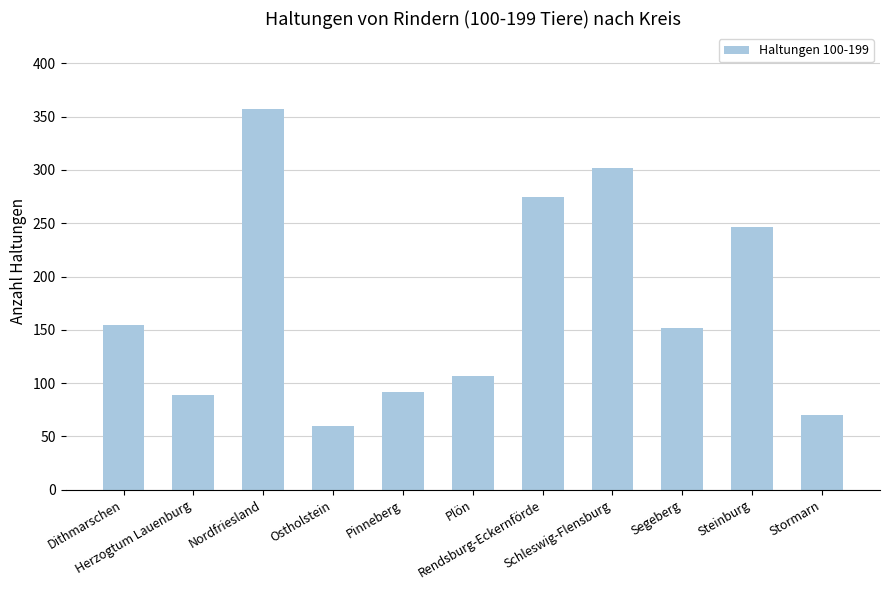

Reading left to right, what are all the values shown in this chart?

155	89	357	60	92	107	275	302	152	246	70